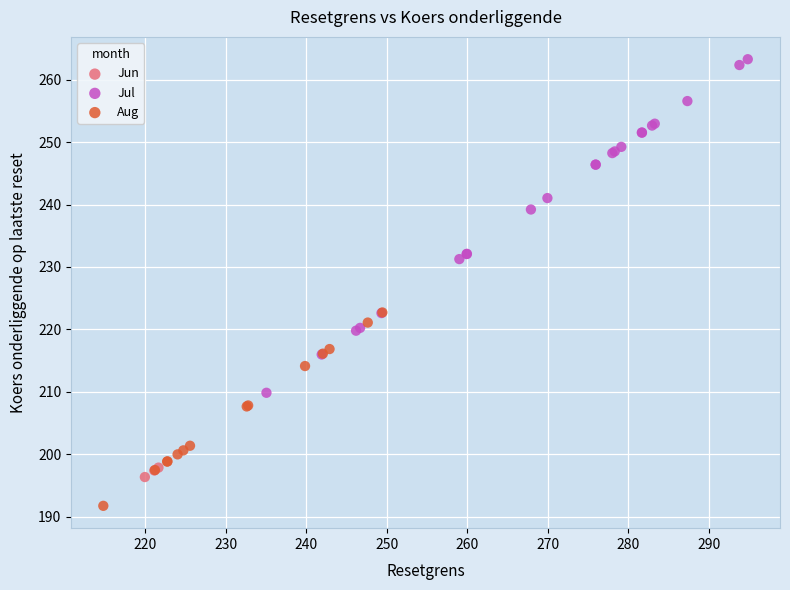

Which series has the widest spread of Y values?

Jul